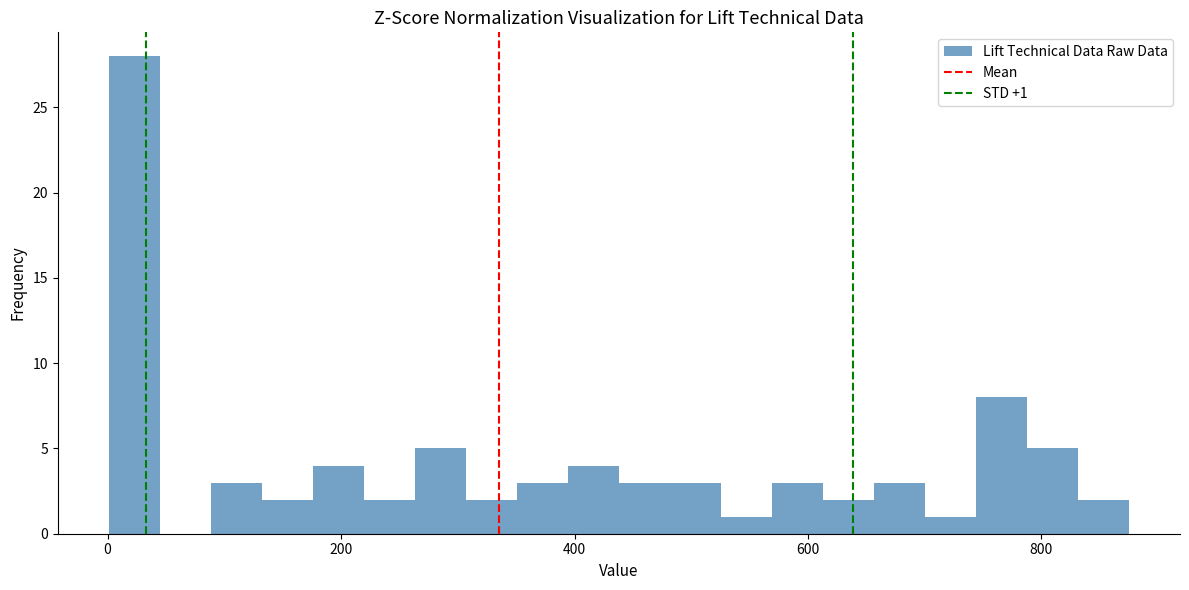

Around what value on the x-axis is the tallest bar? Give the approximate position of its centre, as read against the axis.

20